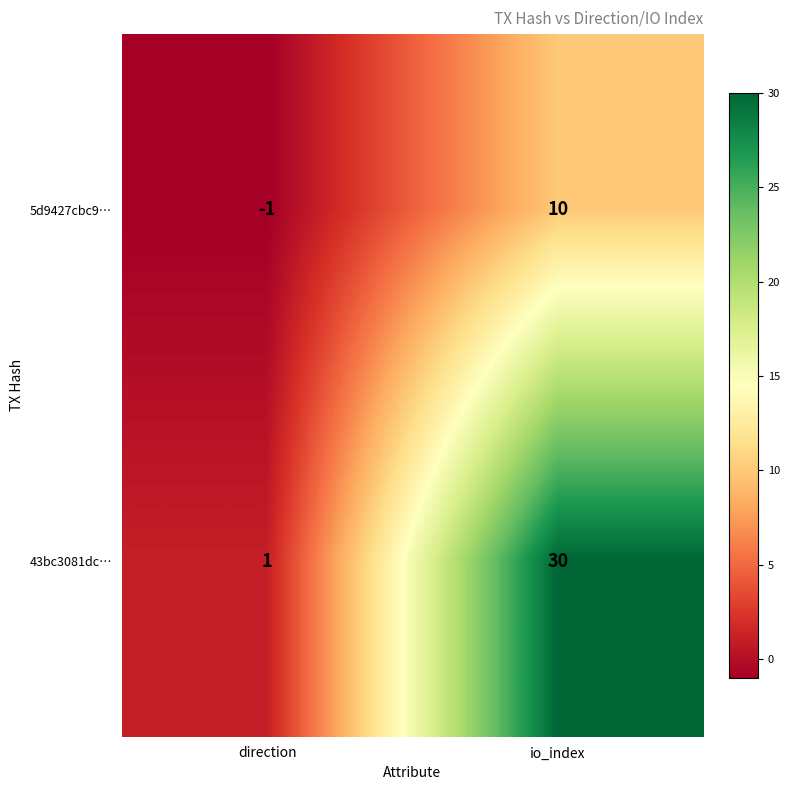

What is the average value of the 43bc3081dc… series?

16